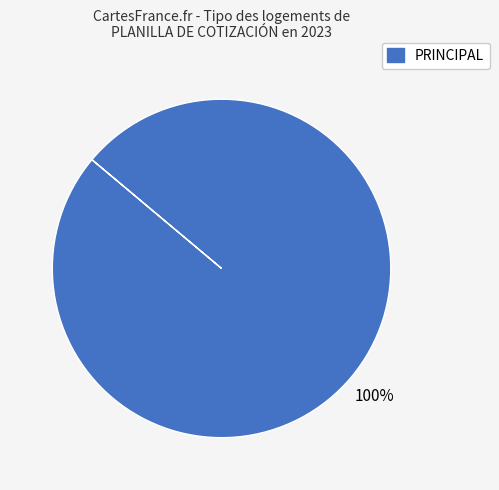

Is there a majority slice in this chart?

Yes